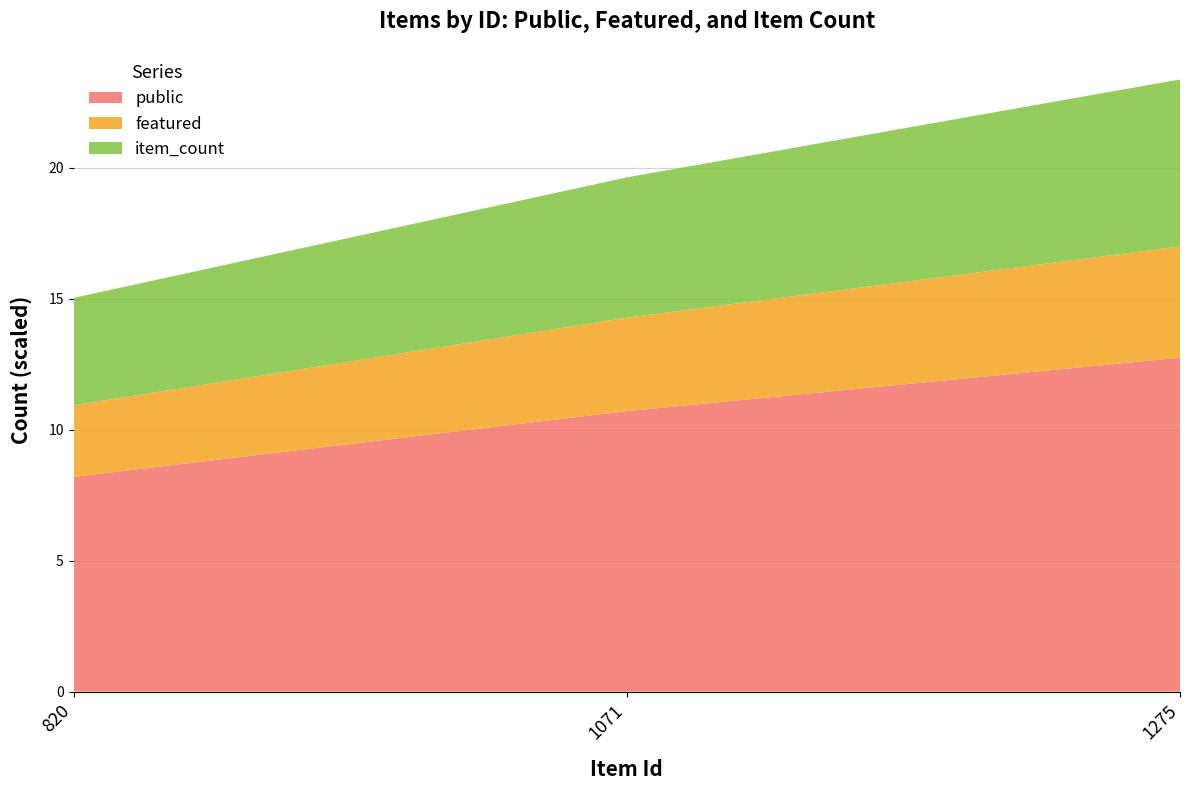

What is the lowest value of the public series?

8.2